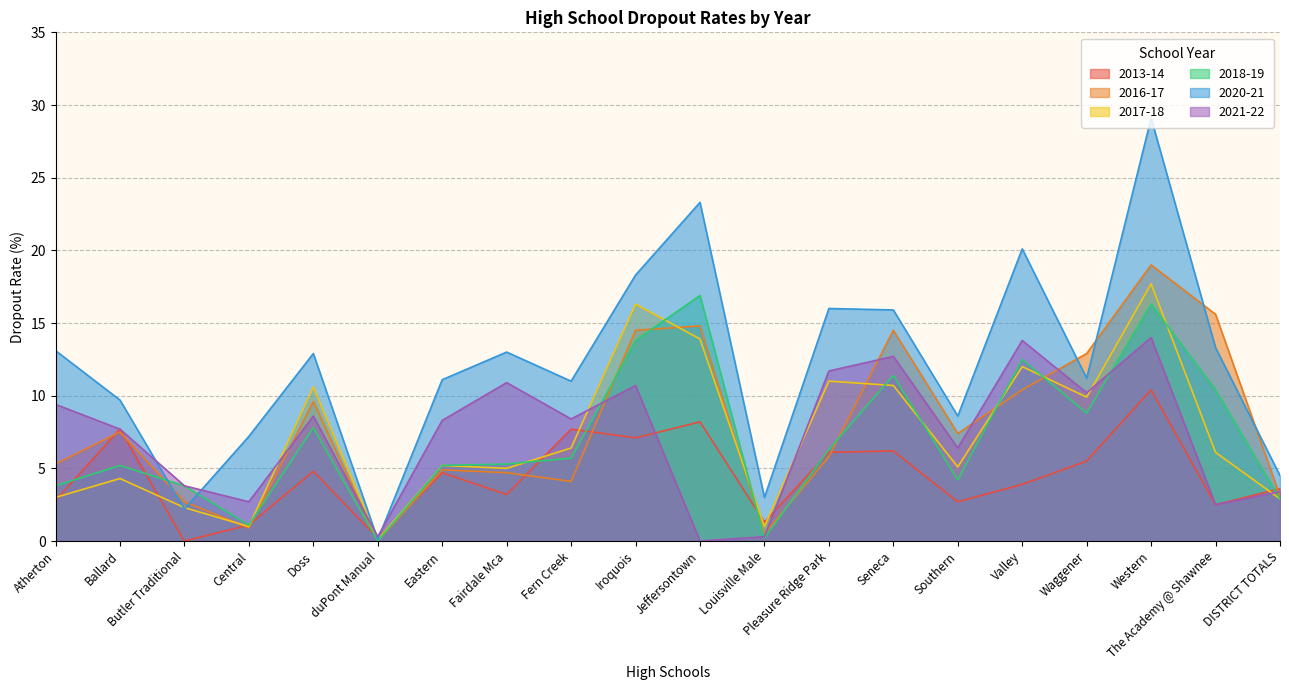

Which label corresponds to the largest value in the chart?

Western